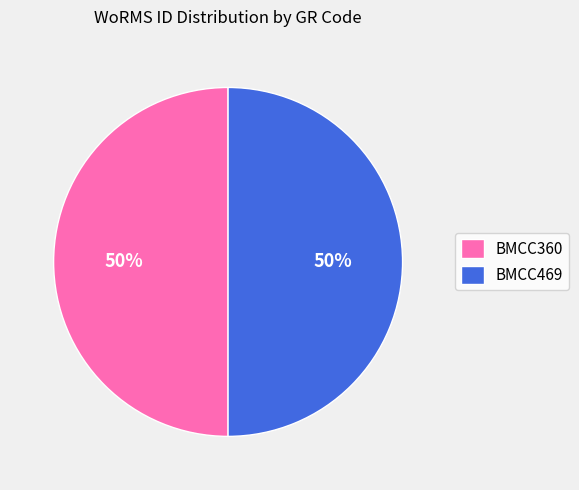

Is it true that BMCC360 is 36% of the pie?

False